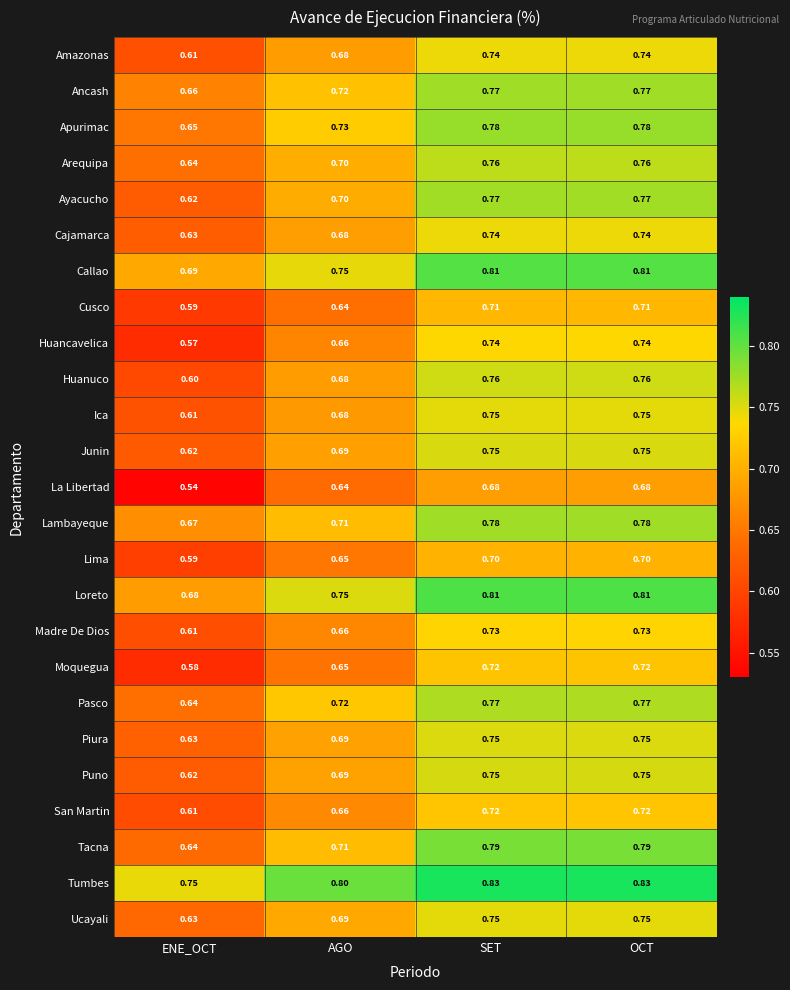

Which label corresponds to the smallest value in the chart?

ENE_OCT